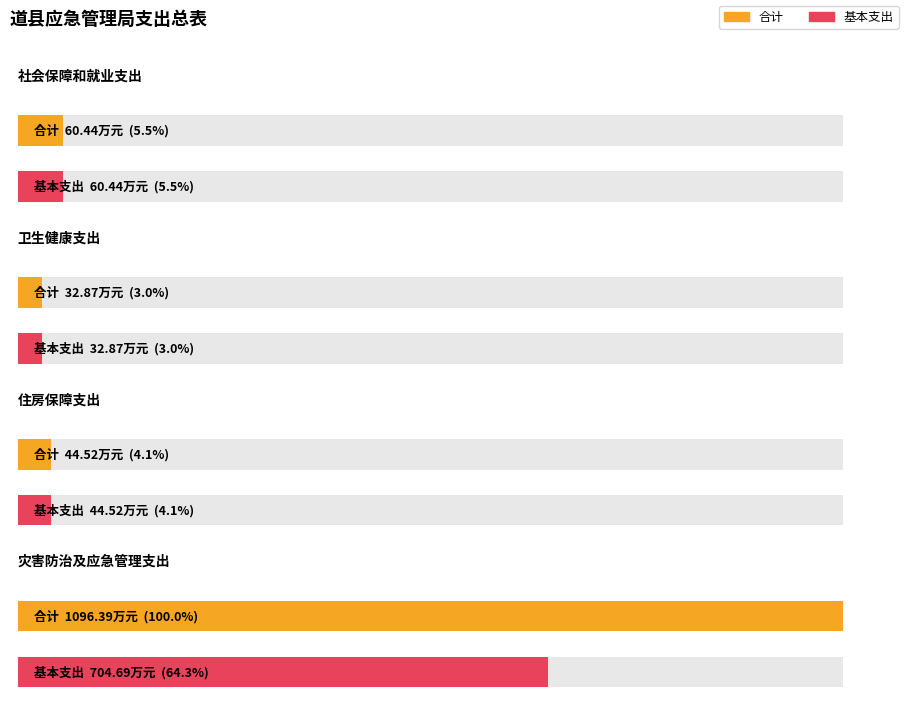

Which series has the widest spread of values?

合计